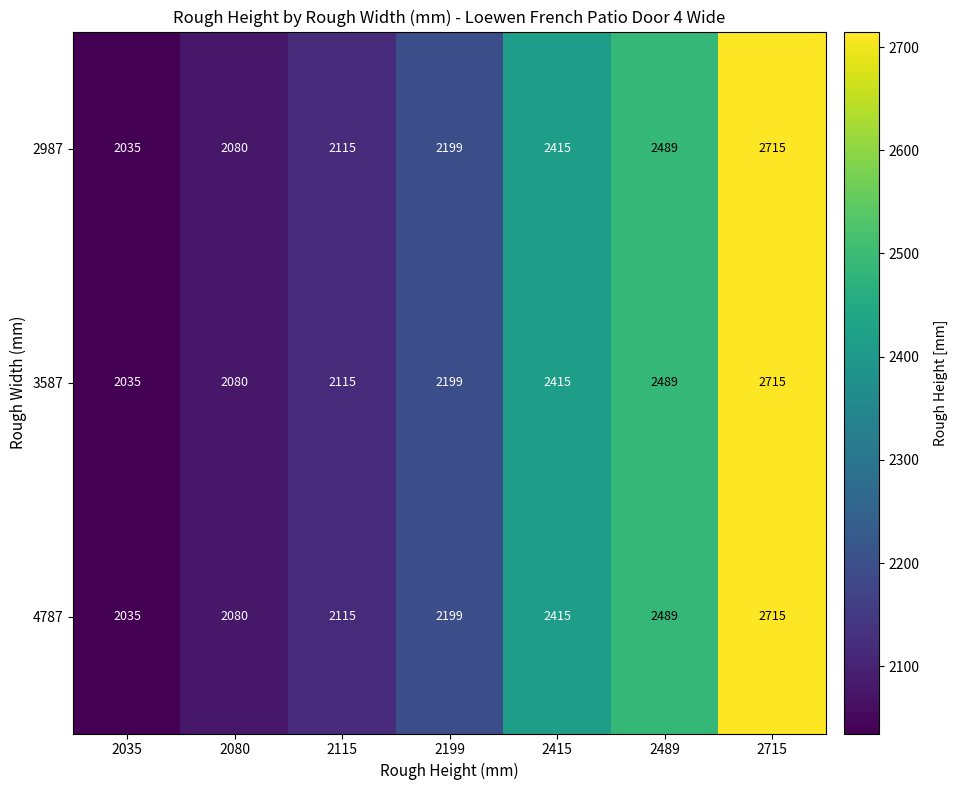

Rank the categories by 2987 value from highest to lowest.

2715, 2489, 2415, 2199, 2115, 2080, 2035